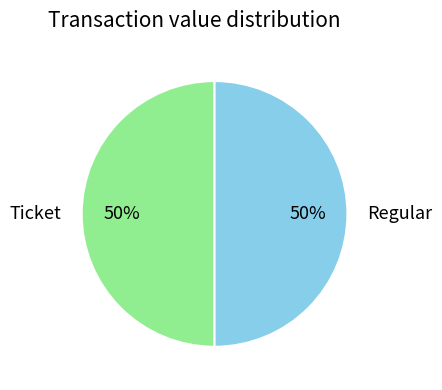

Is it true that Ticket is 50% of the pie?

True